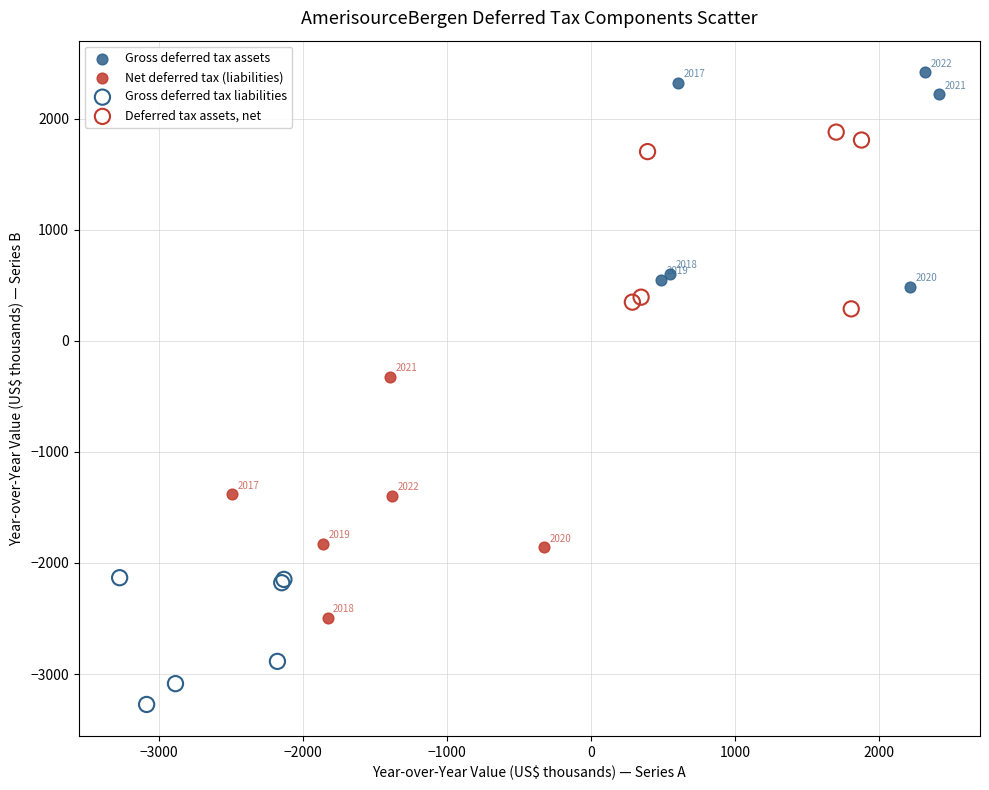

Which series has the largest Y range (max minus min)?

Net deferred tax (liabilities)